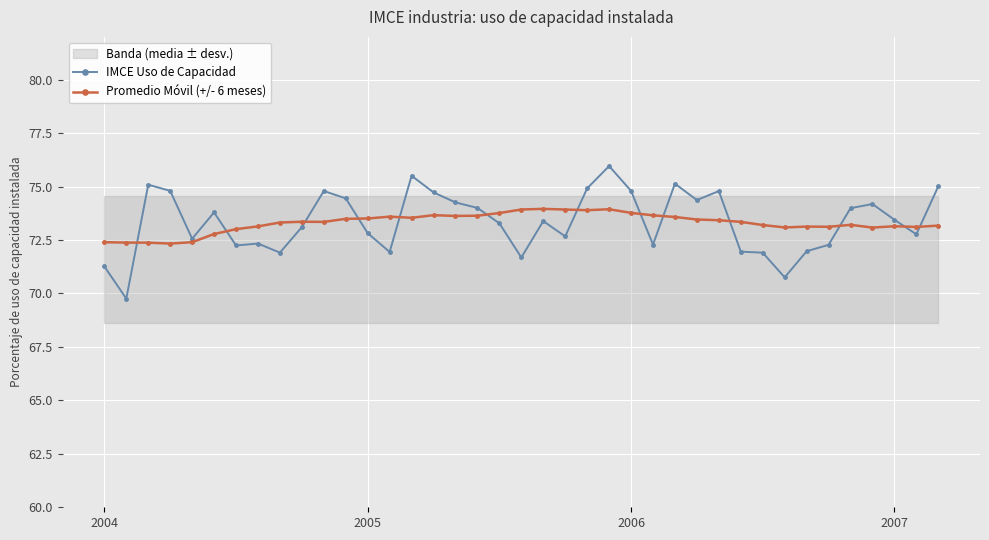

At how many categories does at least one series exceed 73?

36